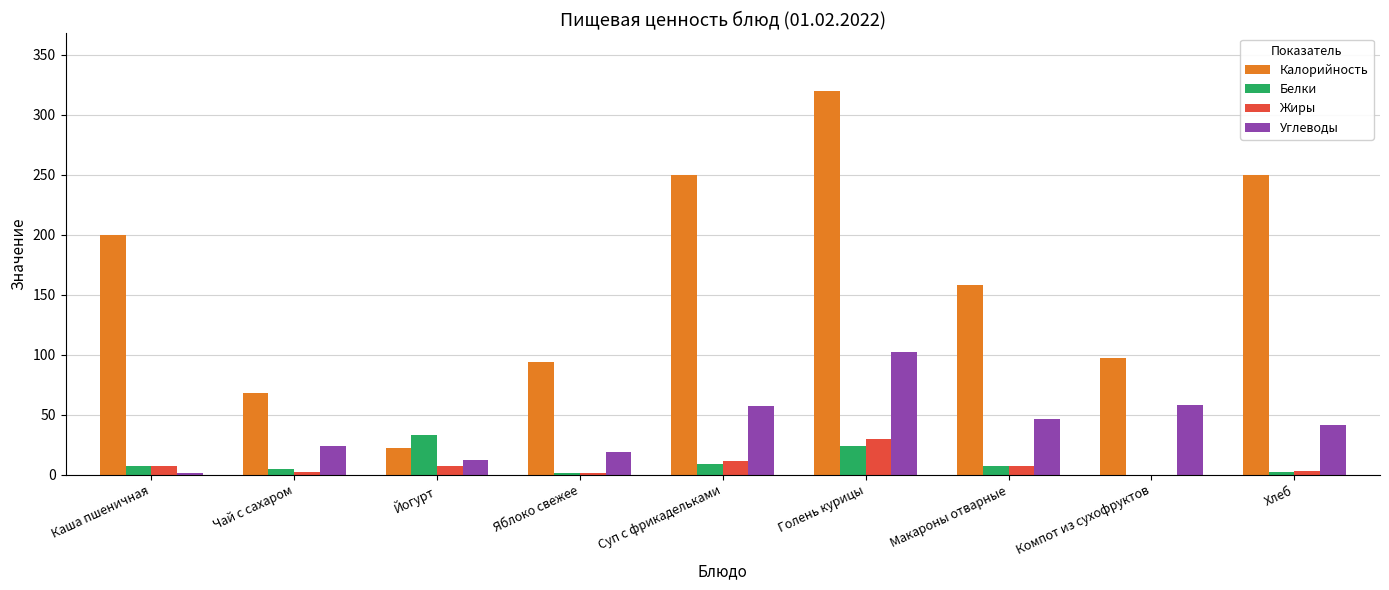

What is the total value across all series at Суп с фрикадельками?

327